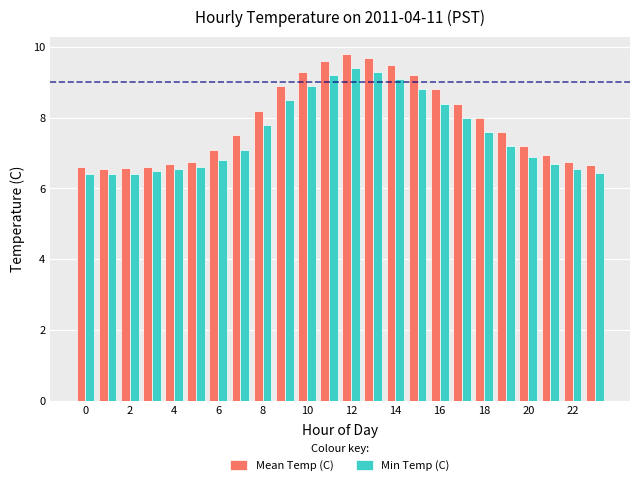

What is the maximum value shown in the chart?

9.8